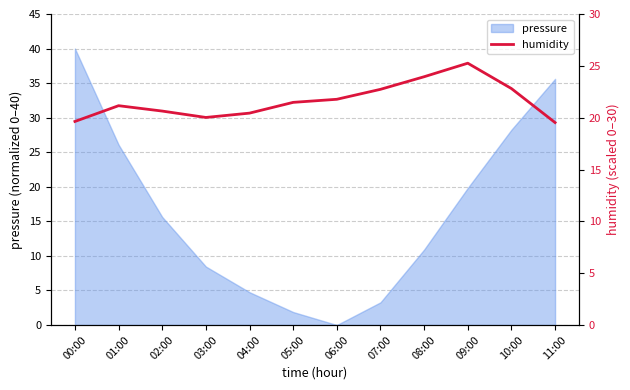

What is the average value?

21.6